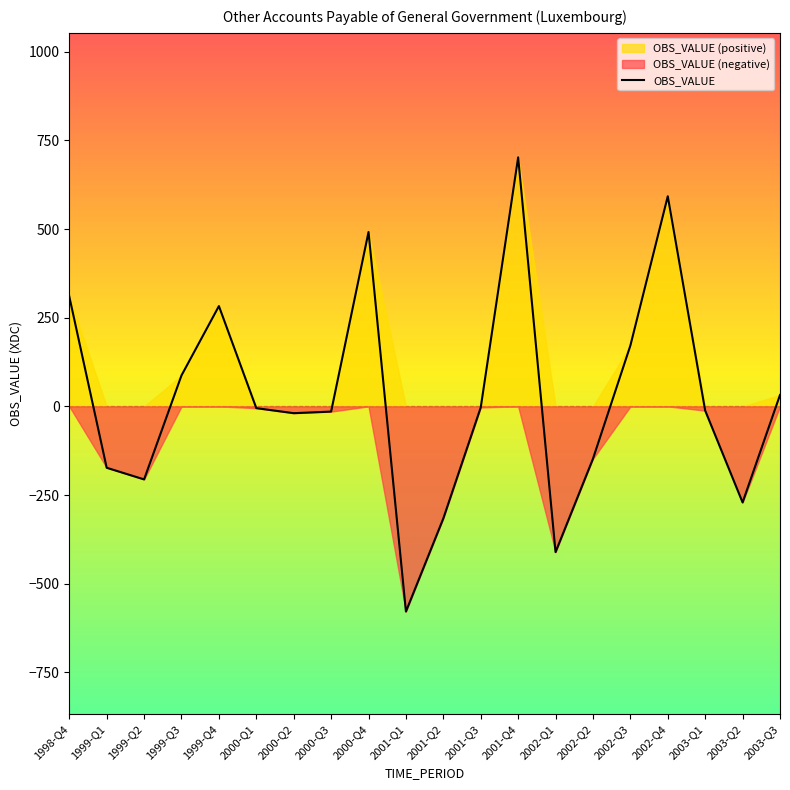

What position from the right is 2000-Q2?

14